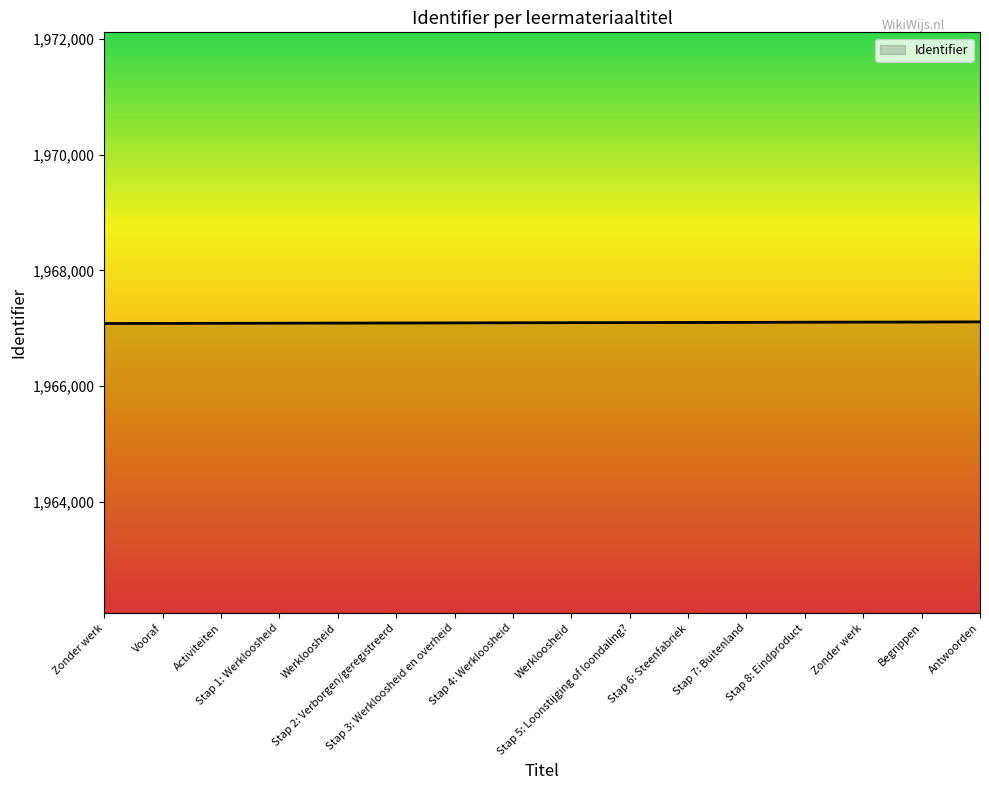

At which category does the chart reach its peak across all series?

Antwoorden